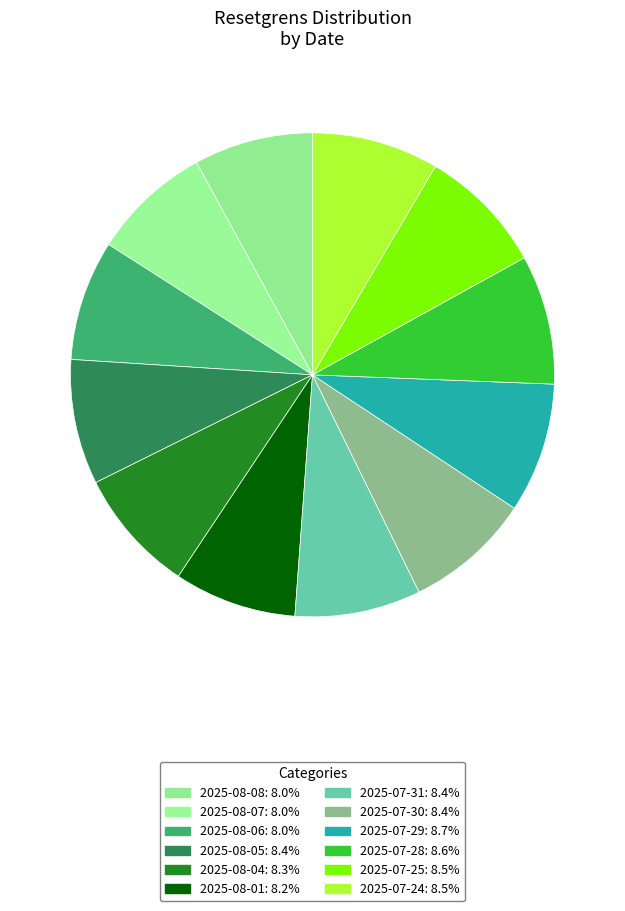

How many segments does this pie chart have?

12